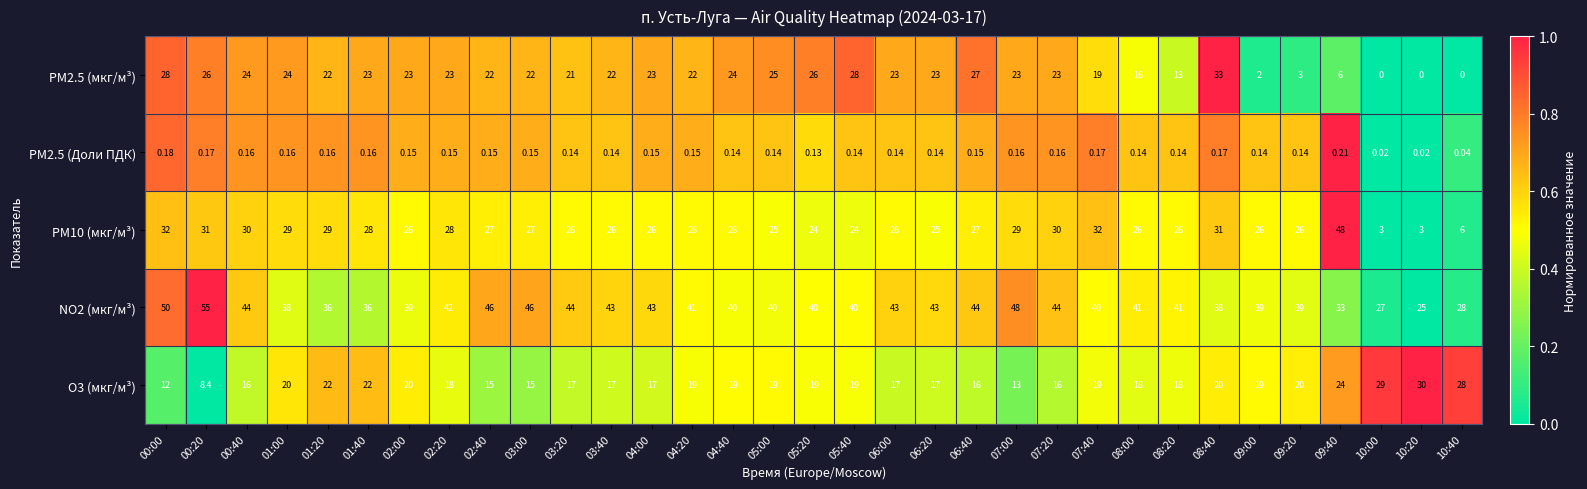

Which series has the widest spread of values?

PM10 (мкг/м³)